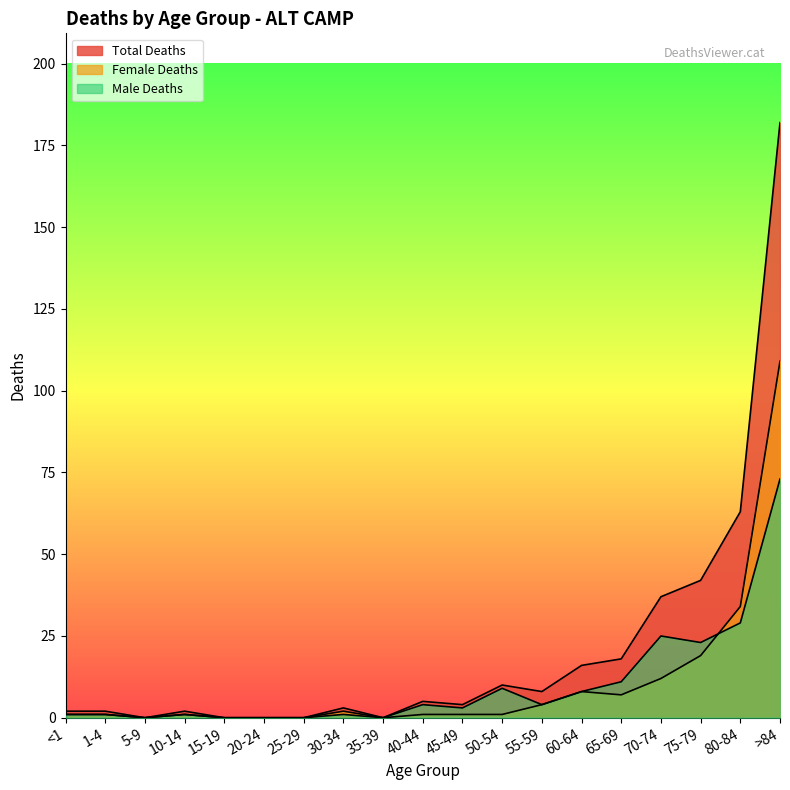

Does the chart display data point markers on the line(s)?

No